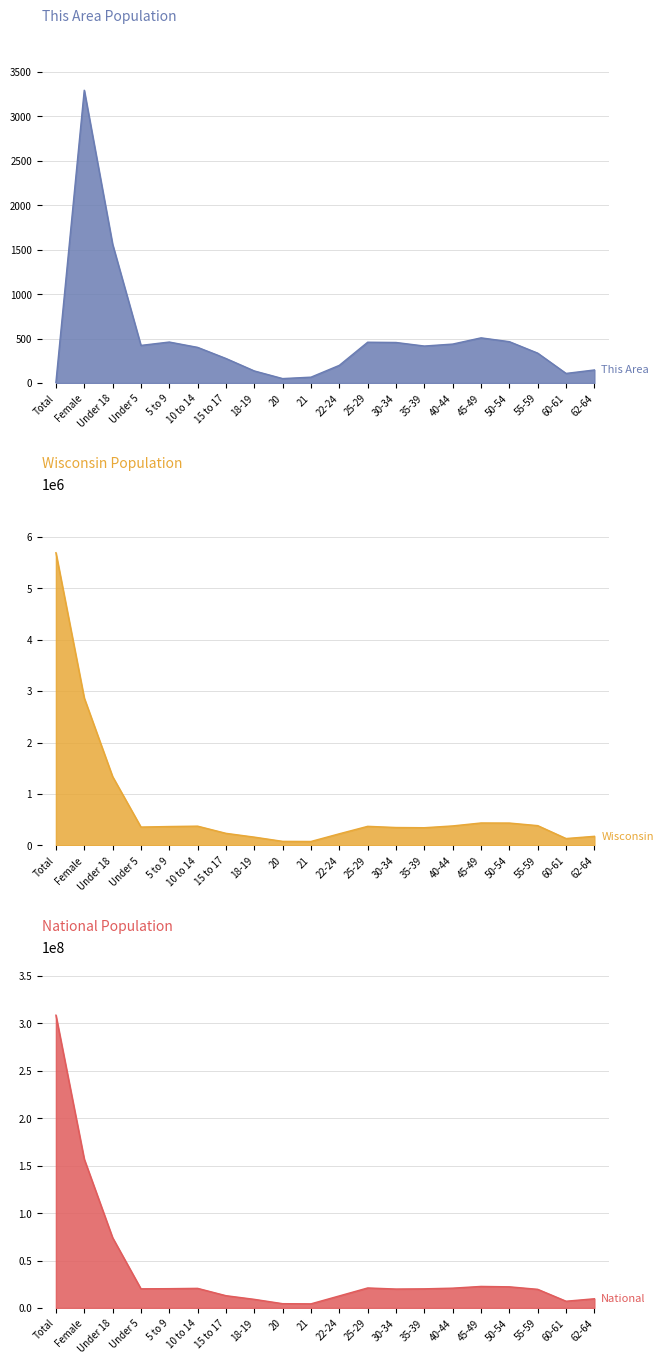

Reading right to left, what are all the values shown in this chart?

This Area: 62-64=147	60-61=108	55-59=336	50-54=465	45-49=508	40-44=438	35-39=416	30-34=456	25-29=459	22-24=199	21=66	20=50	18-19=136	15 to 17=276	10 to 14=401	5 to 9=461	Under 5=423	Under 18=1561	Female=3292	Total=6
Wisconsin: 62-64=178388	60-61=135437	55-59=385986	50-54=436126	45-49=437627	40-44=380338	35-39=345328	30-34=349347	25-29=372347	22-24=227573	21=78216	20=80763	18-19=162704	15 to 17=236505	10 to 14=375927	5 to 9=368617	Under 5=358443	Under 18=1339492	Female=2864586	Total=5686986
National: 62-64=9704197	60-61=7113727	55-59=19664805	50-54=22298125	45-49=22708591	40-44=20890964	35-39=20179642	30-34=19962099	25-29=21101849	22-24=12712576	21=4354294	20=4519129	18-19=9086089	15 to 17=12954254	10 to 14=20677194	5 to 9=20348657	Under 5=20201362	Under 18=74181467	Female=156964212	Total=308745538